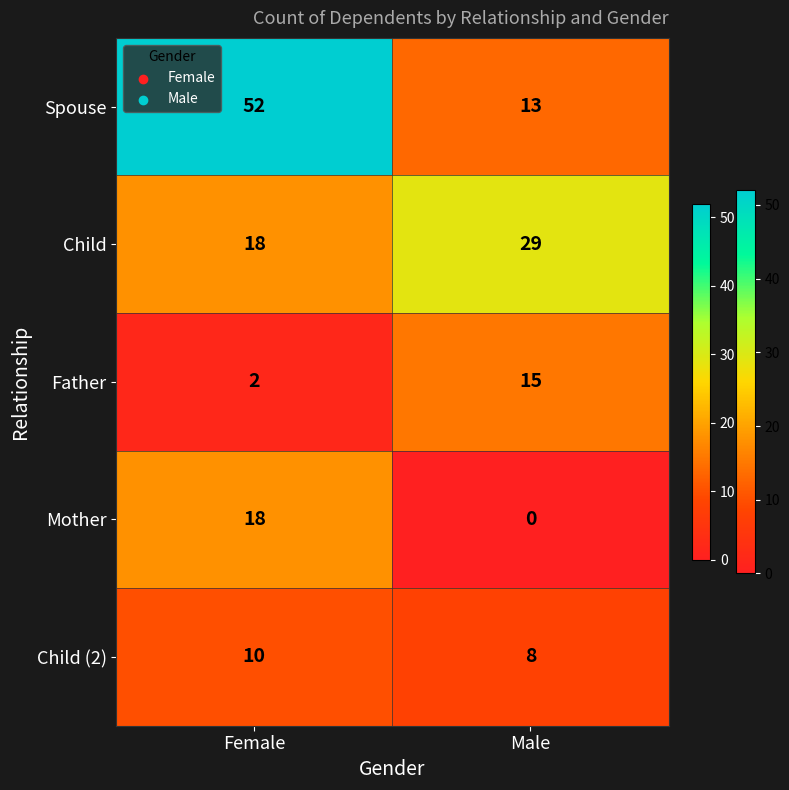

Which series has the largest total across all categories?

Spouse